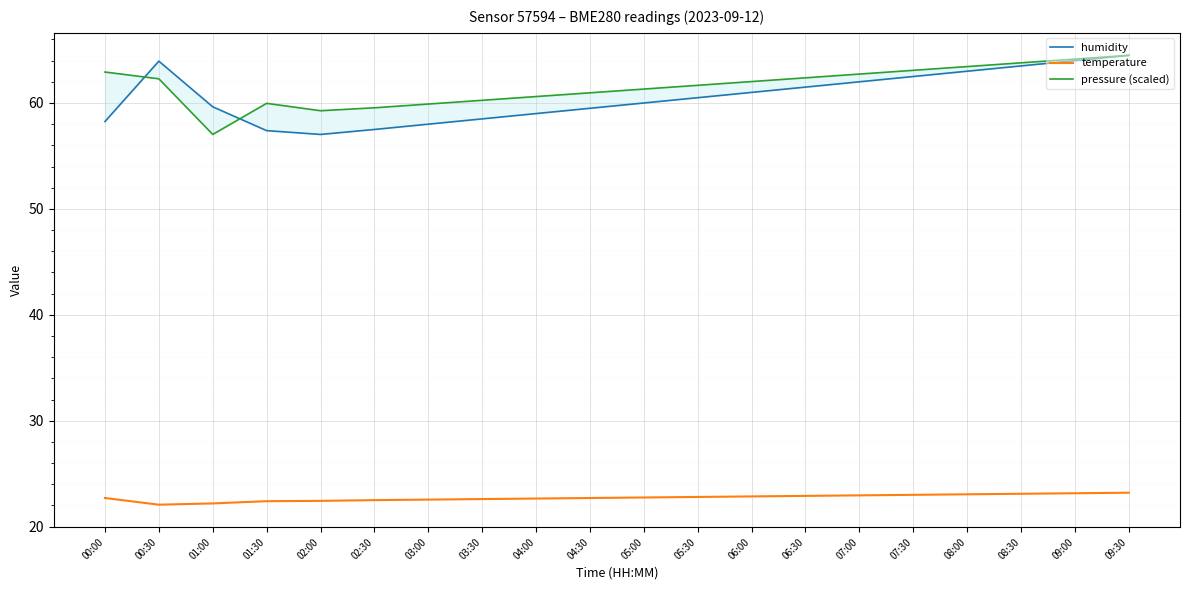

Reading left to right, extract all data points from this chart.

humidity: 58.2	64.0	59.6	57.4	57.0	57.5	58.0	58.5	59.0	59.5	60.0	60.5	61.0	61.5	62.0	62.5	63.0	63.5	64.0	64.5
temperature: 22.7	22.1	22.2	22.4	22.4	22.5	22.6	22.6	22.6	22.7	22.8	22.8	22.9	22.9	22.9	23.0	23.1	23.1	23.1	23.2
pressure (scaled): 62.9	62.3	57.0	60.0	59.3	59.5	59.9	60.3	60.6	61.0	61.3	61.7	62.0	62.4	62.7	63.1	63.4	63.8	64.1	64.5